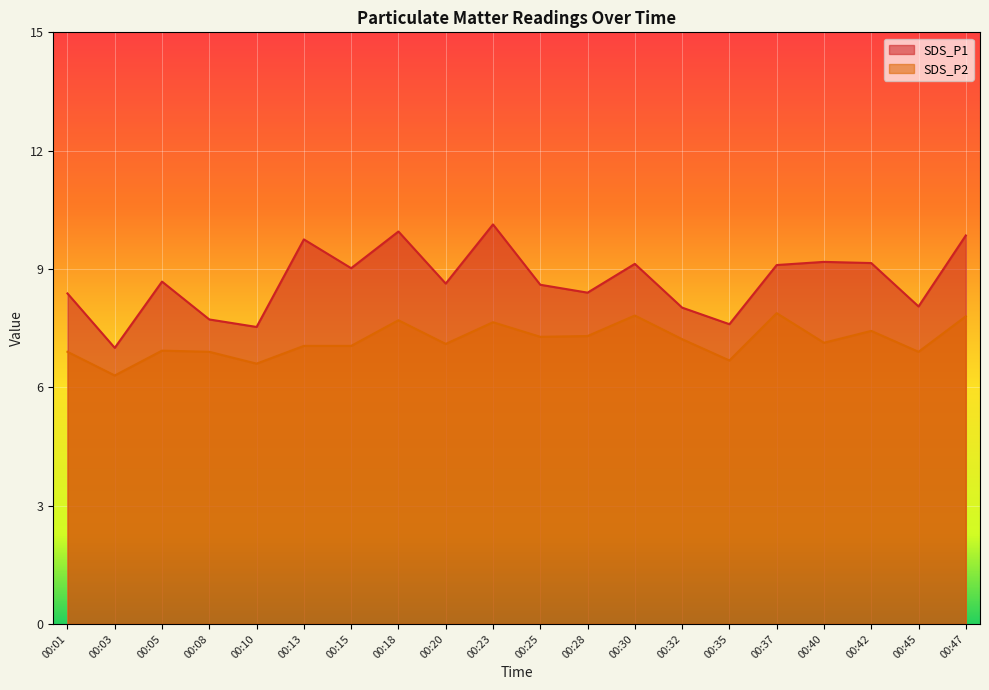

Reading right to left, list all the values displayed in this chart.

SDS_P1: 9.8	8.1	9.2	9.2	9.1	7.6	8.0	9.1	8.4	8.6	10.1	8.6	9.9	9.0	9.8	7.5	7.7	8.7	7.0	8.4
SDS_P2: 7.8	6.9	7.4	7.1	7.9	6.7	7.2	7.8	7.3	7.3	7.7	7.1	7.7	7.0	7.0	6.6	6.9	6.9	6.3	6.9